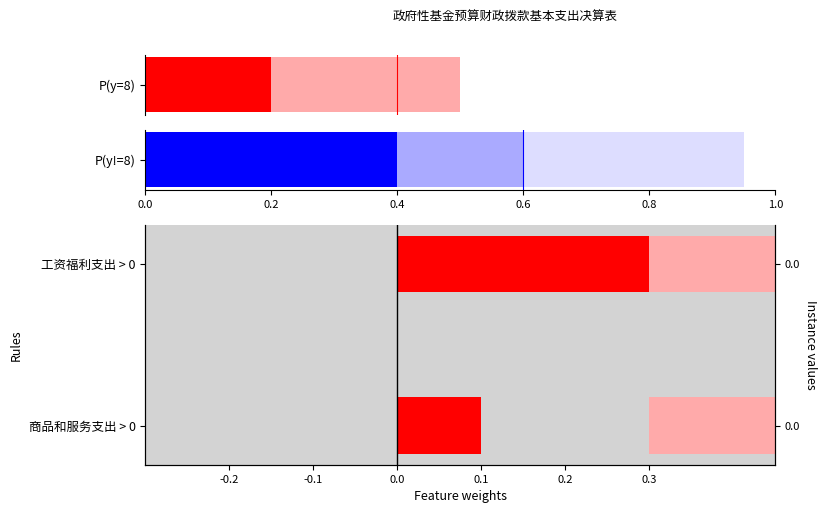

How many bars are there in total?

4